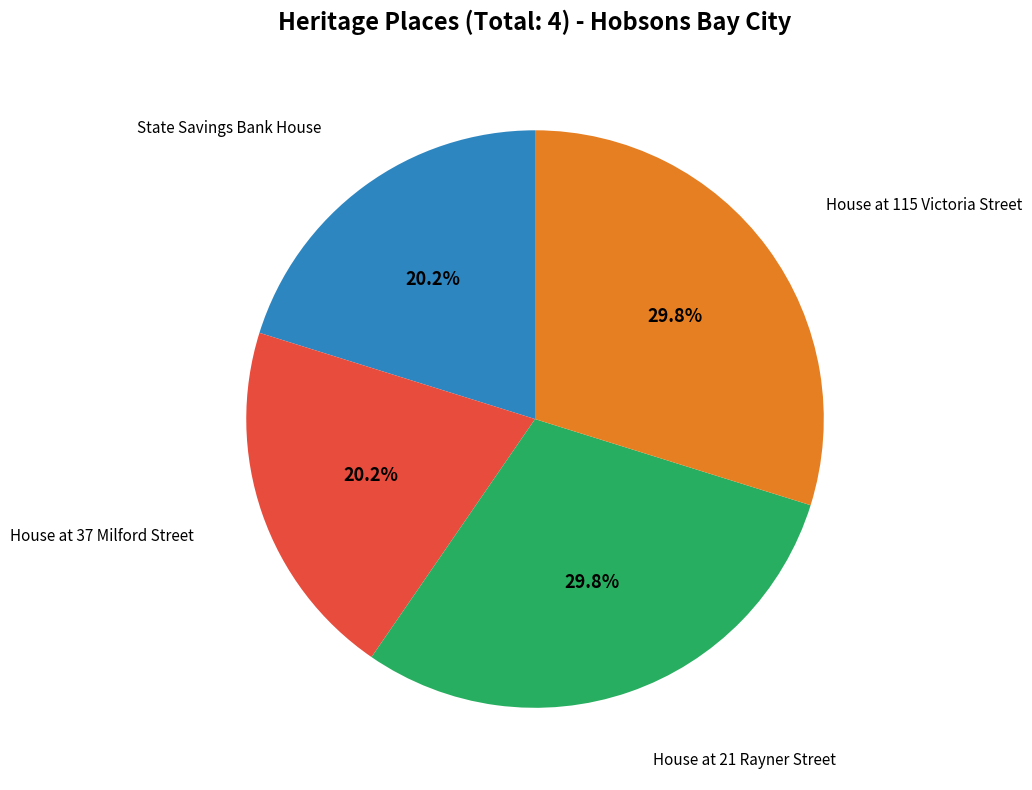

Is there any slice that represents more than half of the pie?

No